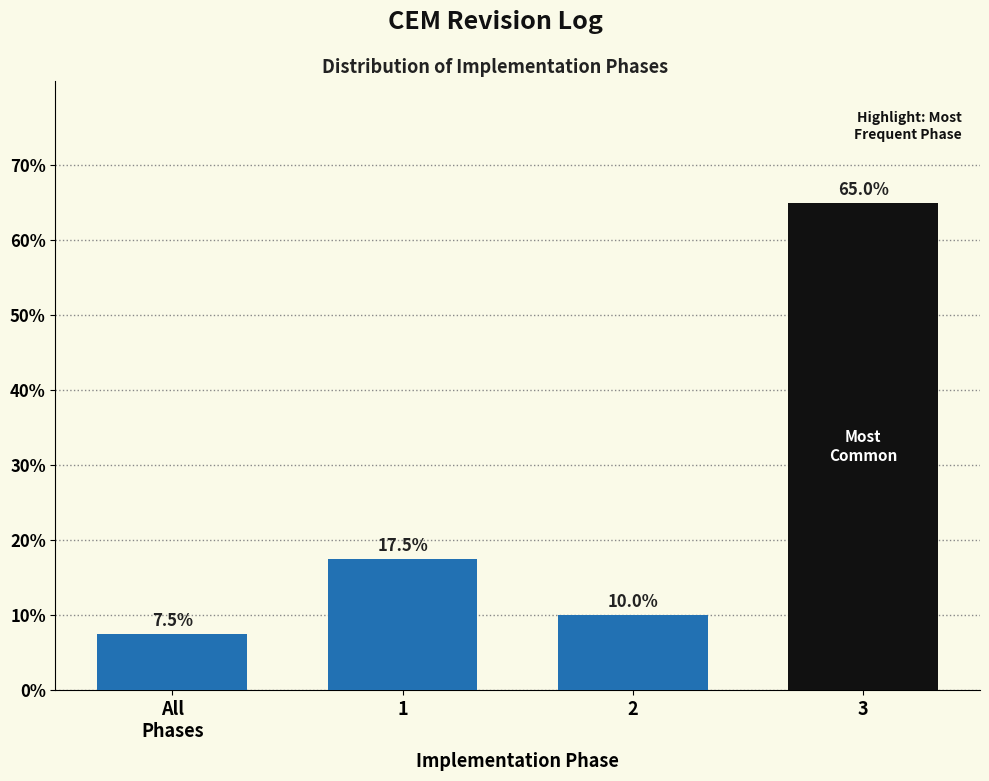

Reading left to right, extract all data points from this chart.

7.5	17.5	10.0	65.0